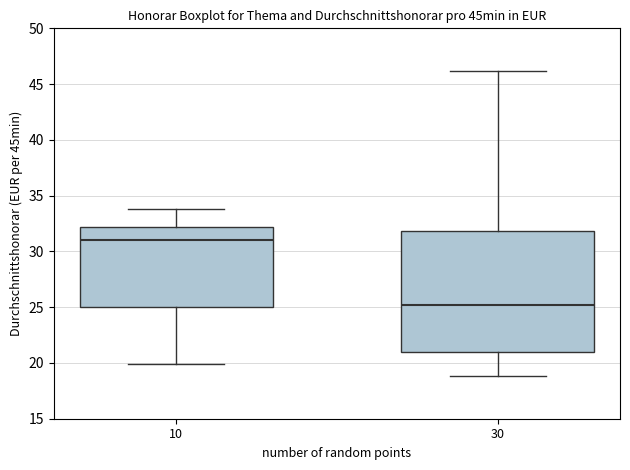

Which box has the highest median line?

10